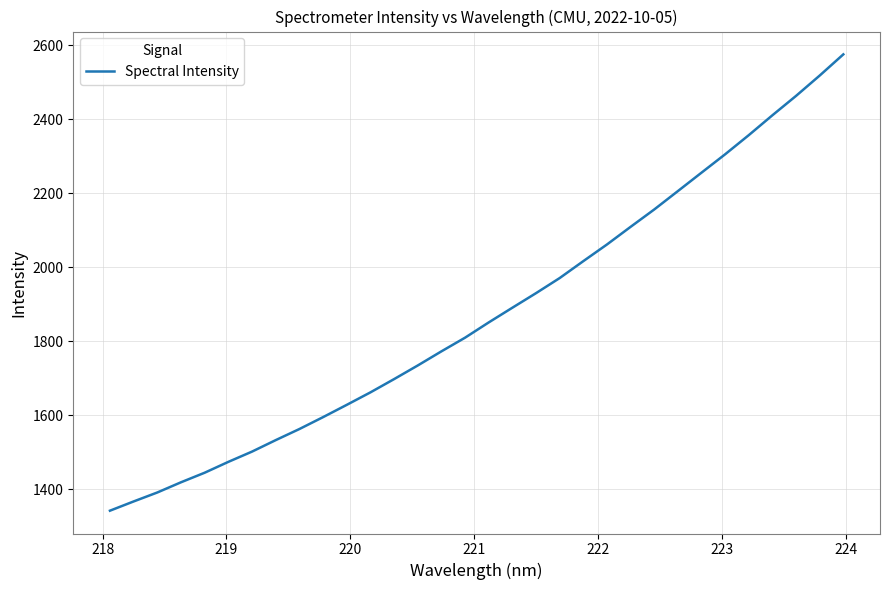

What is the difference between the maximum and minimum values?

1233.2